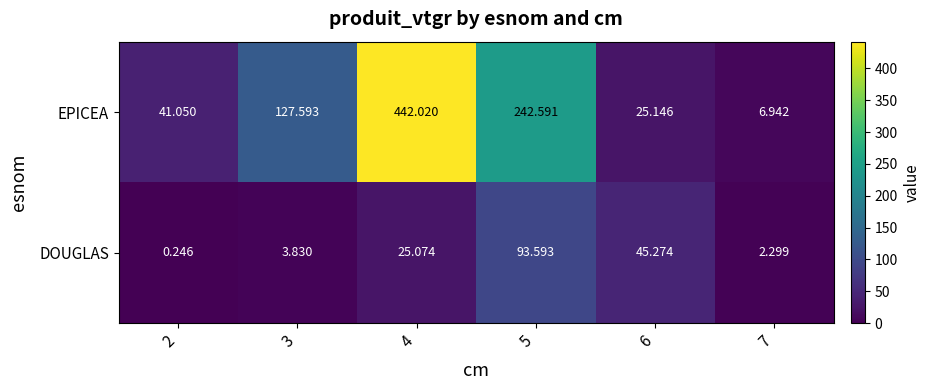

Which series changed the most between 3 and 4?

EPICEA